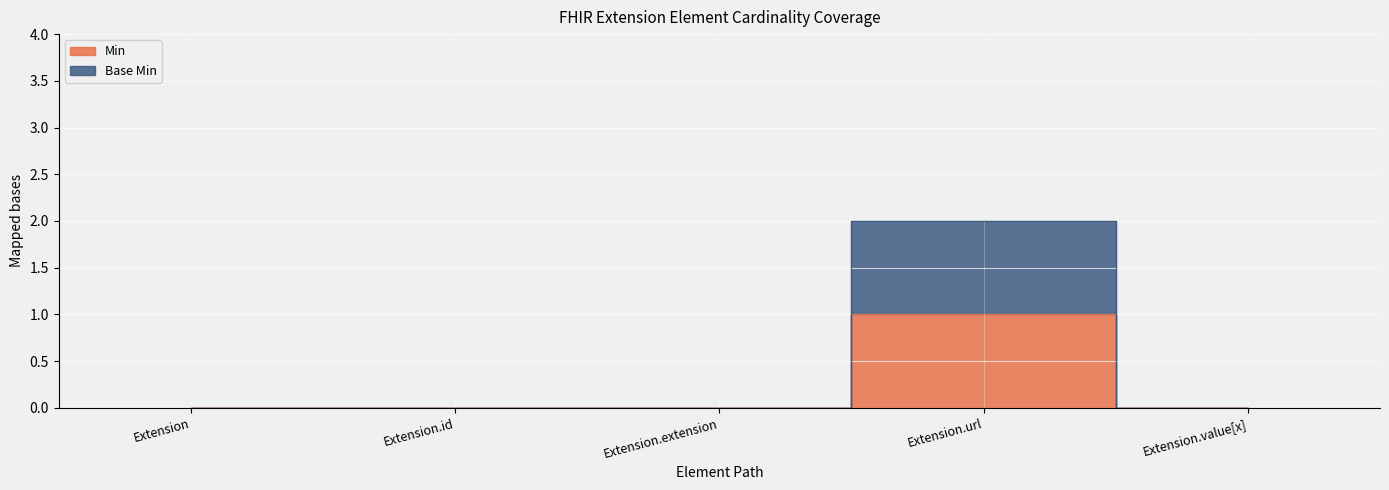

The Min series shows 1 at Extension.url. True or false?

False